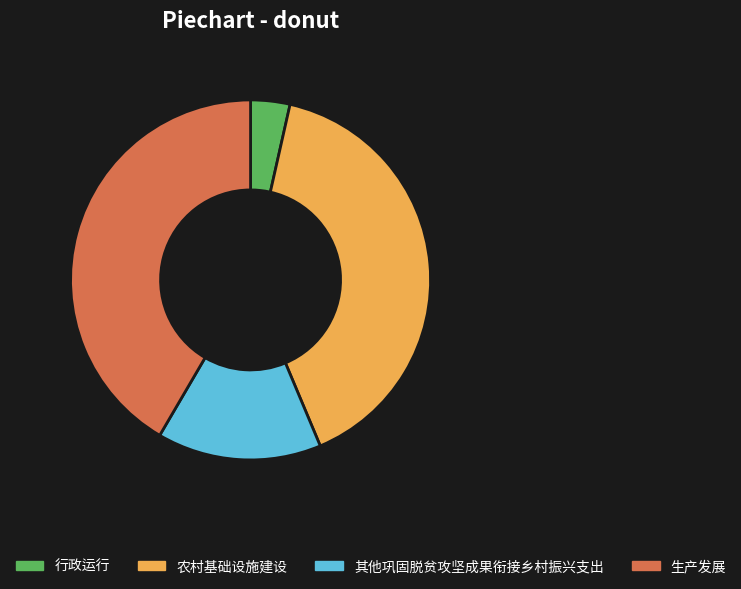

The 生产发展 slice represents 31% of the pie. True or false?

False